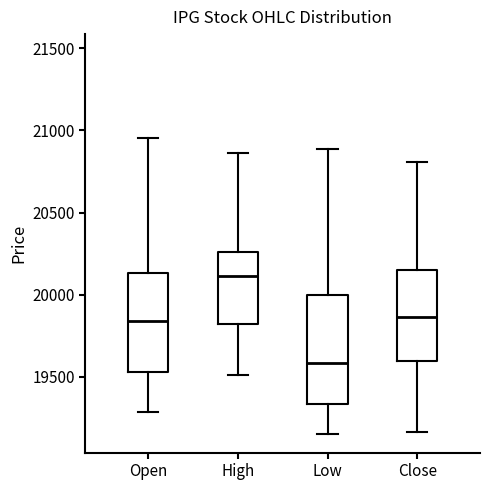

Comparing the boxes themselves (not the whiskers), which one is the tallest?

Low